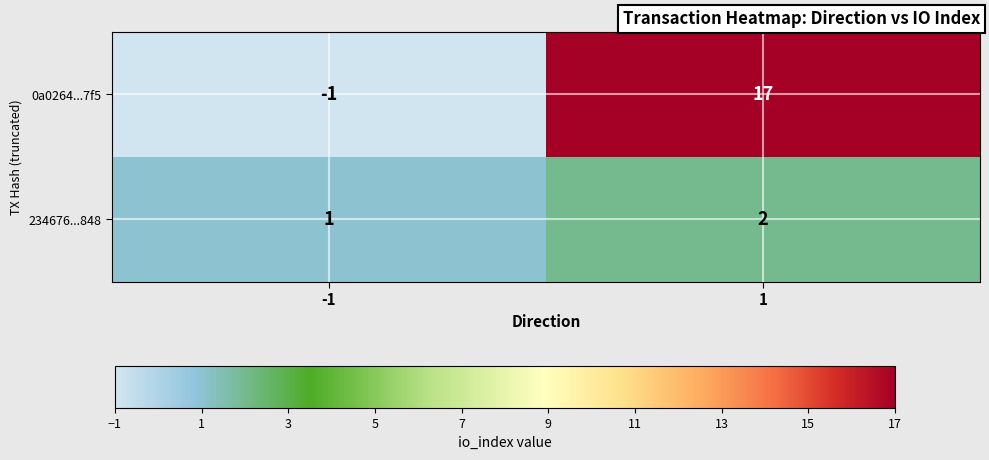

Rank the series at -1 from lowest to highest value.

0a0264...7f5, 234676...848